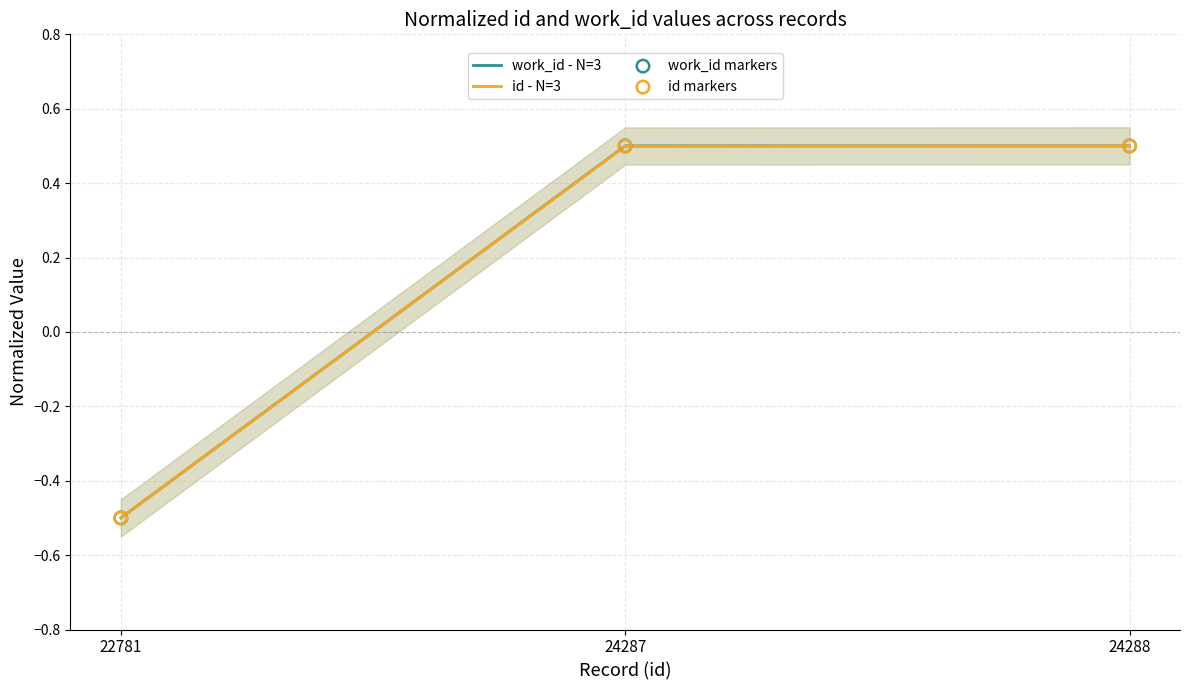

Which series reaches the maximum Y coordinate?

work_id - N=3